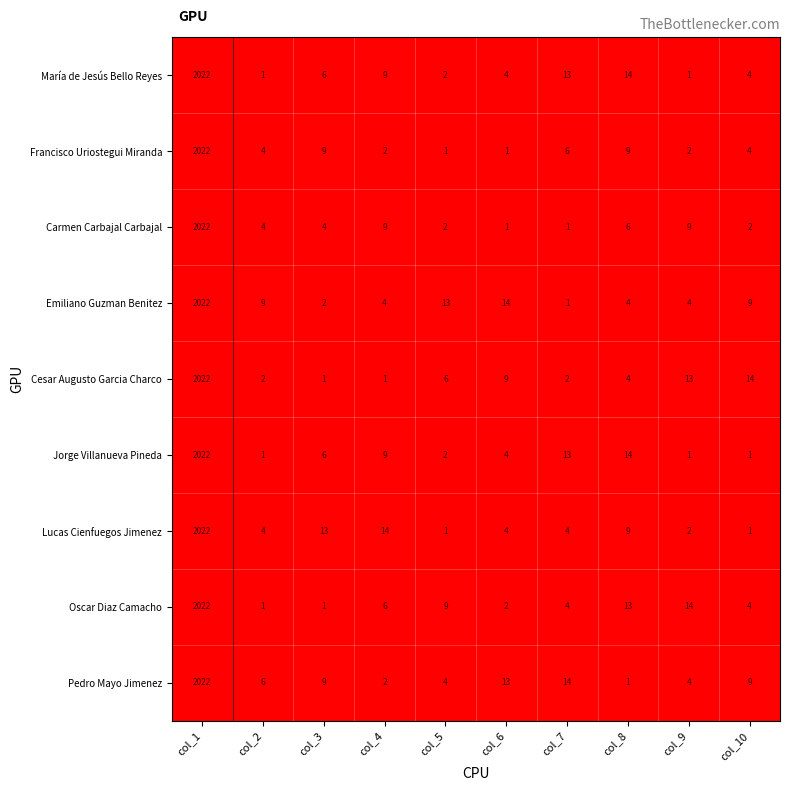

What is the spread (max minus min) of values at col_4?

13